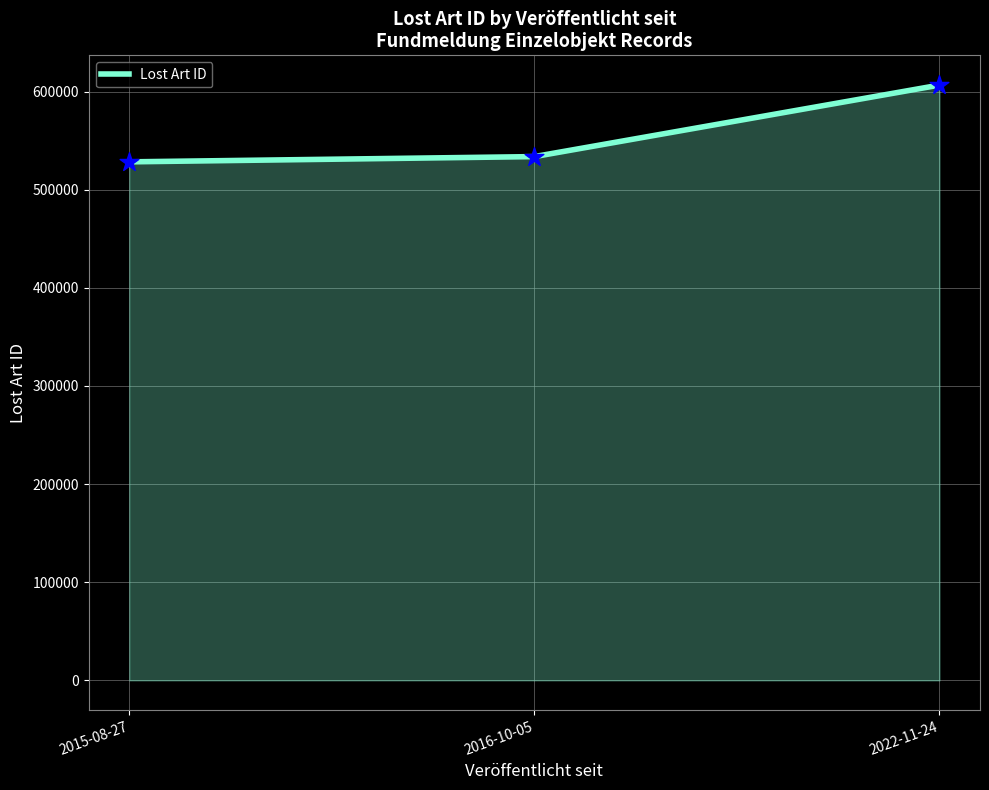

Approximately how many times larger is the value at 2016-10-05 compared to 2022-11-24?

0.9